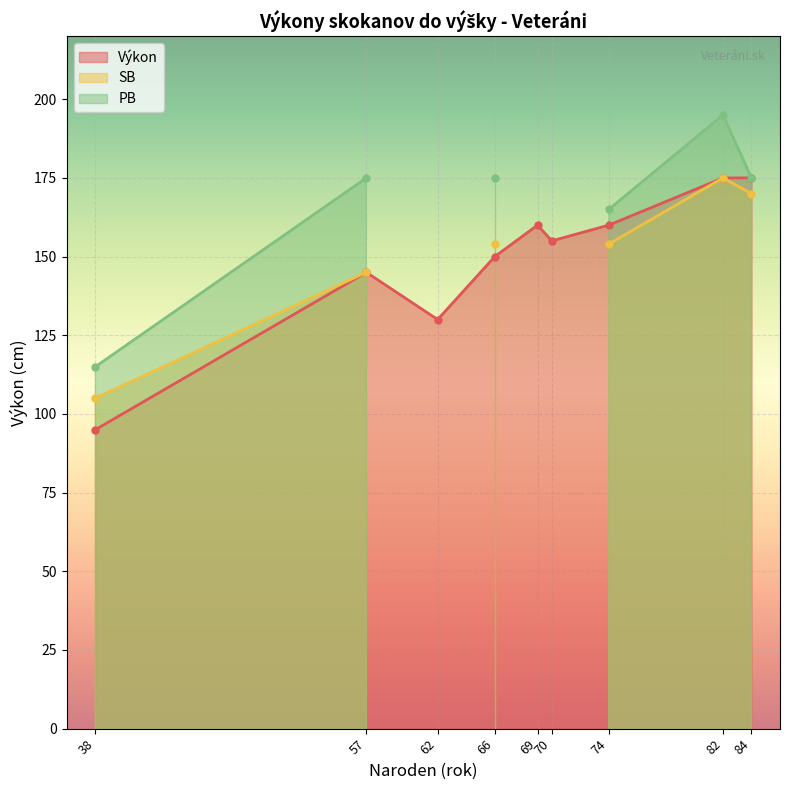

Which label corresponds to the largest value in the chart?

82